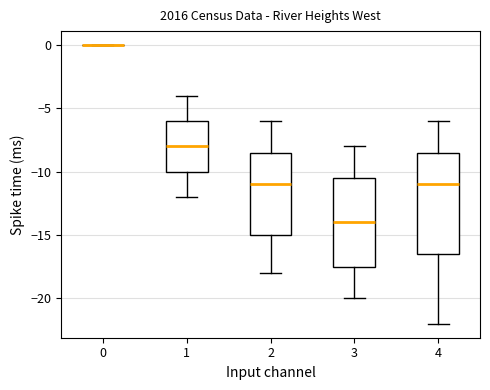

Reading left to right, read every box against the y-axis: the position of its median line, the range the box covers, and the ends of its whiskers. The values are not printed on the chart, so give them approximately, as read against the axis.

0: box collapsed to a line at 0.0, whiskers 0.0 to 0.0
1: median -8.0, box -10.0 to -6.0, whiskers -12.0 to -4.0
2: median -11.0, box -15.0 to -8.5, whiskers -18.0 to -6.0
3: median -14.0, box -17.5 to -10.5, whiskers -20.0 to -8.0
4: median -11.0, box -16.5 to -8.5, whiskers -22.0 to -6.0